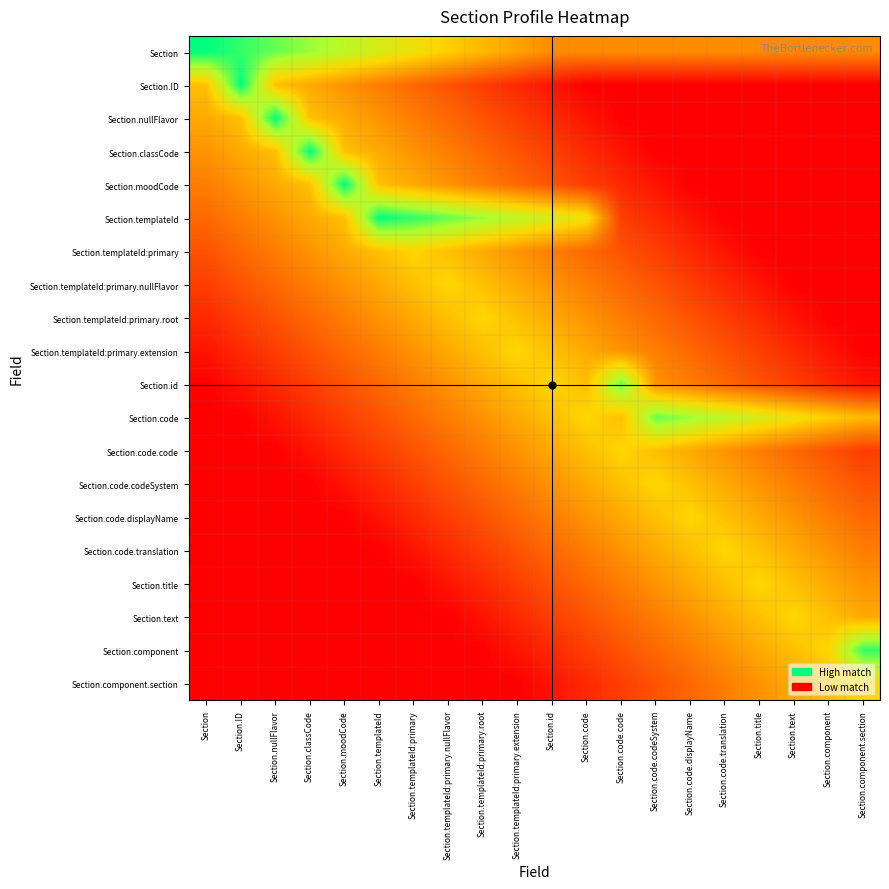

Reading right to left, transcribe all the data shown in this chart.

Section: Section.component.section=0.4	Section.component=0.4	Section.text=0.4	Section.title=0.4	Section.code.translation=0.4	Section.code.displayName=0.4	Section.code.codeSystem=0.4	Section.code.code=0.4	Section.code=0.4	Section.id=0.4	Section.templateId:primary.extension=0.5	Section.templateId:primary.root=0.5	Section.templateId:primary.nullFlavor=0.6	Section.templateId:primary=0.6	Section.templateId=0.7	Section.moodCode=0.8	Section.classCode=0.8	Section.nullFlavor=0.9	Section.ID=0.9	Section=1.0
Section.ID: Section.component.section=0.0	Section.component=0.0	Section.text=0.0	Section.title=0.0	Section.code.translation=0.0	Section.code.displayName=0.0	Section.code.codeSystem=0.0	Section.code.code=0.0	Section.code=0.0	Section.id=0.1	Section.templateId:primary.extension=0.1	Section.templateId:primary.root=0.2	Section.templateId:primary.nullFlavor=0.2	Section.templateId:primary=0.3	Section.templateId=0.4	Section.moodCode=0.4	Section.classCode=0.5	Section.nullFlavor=0.5	Section.ID=1.0	Section=0.5
Section.nullFlavor: Section.component.section=0.0	Section.component=0.0	Section.text=0.0	Section.title=0.0	Section.code.translation=0.0	Section.code.displayName=0.0	Section.code.codeSystem=0.0	Section.code.code=0.0	Section.code=0.1	Section.id=0.1	Section.templateId:primary.extension=0.2	Section.templateId:primary.root=0.2	Section.templateId:primary.nullFlavor=0.3	Section.templateId:primary=0.4	Section.templateId=0.4	Section.moodCode=0.5	Section.classCode=0.5	Section.nullFlavor=1.0	Section.ID=0.5	Section=0.5
Section.classCode: Section.component.section=0.0	Section.component=0.0	Section.text=0.0	Section.title=0.0	Section.code.translation=0.0	Section.code.displayName=0.0	Section.code.codeSystem=0.0	Section.code.code=0.1	Section.code=0.1	Section.id=0.2	Section.templateId:primary.extension=0.2	Section.templateId:primary.root=0.3	Section.templateId:primary.nullFlavor=0.4	Section.templateId:primary=0.4	Section.templateId=0.5	Section.moodCode=0.5	Section.classCode=1.0	Section.nullFlavor=0.5	Section.ID=0.5	Section=0.4
Section.moodCode: Section.component.section=0.0	Section.component=0.0	Section.text=0.0	Section.title=0.0	Section.code.translation=0.0	Section.code.displayName=0.0	Section.code.codeSystem=0.1	Section.code.code=0.1	Section.code=0.2	Section.id=0.2	Section.templateId:primary.extension=0.3	Section.templateId:primary.root=0.4	Section.templateId:primary.nullFlavor=0.4	Section.templateId:primary=0.5	Section.templateId=0.5	Section.moodCode=1.0	Section.classCode=0.5	Section.nullFlavor=0.5	Section.ID=0.4	Section=0.4
Section.templateId: Section.component.section=0.0	Section.component=0.0	Section.text=0.0	Section.title=0.0	Section.code.translation=0.0	Section.code.displayName=0.1	Section.code.codeSystem=0.1	Section.code.code=0.2	Section.code=0.6	Section.id=0.7	Section.templateId:primary.extension=0.8	Section.templateId:primary.root=0.8	Section.templateId:primary.nullFlavor=0.9	Section.templateId:primary=0.9	Section.templateId=1.0	Section.moodCode=0.5	Section.classCode=0.5	Section.nullFlavor=0.4	Section.ID=0.4	Section=0.3
Section.templateId:primary: Section.component.section=0.0	Section.component=0.0	Section.text=0.0	Section.title=0.0	Section.code.translation=0.1	Section.code.displayName=0.1	Section.code.codeSystem=0.2	Section.code.code=0.2	Section.code=0.3	Section.id=0.4	Section.templateId:primary.extension=0.4	Section.templateId:primary.root=0.5	Section.templateId:primary.nullFlavor=0.5	Section.templateId:primary=0.6	Section.templateId=0.5	Section.moodCode=0.5	Section.classCode=0.4	Section.nullFlavor=0.4	Section.ID=0.3	Section=0.2
Section.templateId:primary.nullFlavor: Section.component.section=0.0	Section.component=0.0	Section.text=0.0	Section.title=0.1	Section.code.translation=0.1	Section.code.displayName=0.2	Section.code.codeSystem=0.2	Section.code.code=0.3	Section.code=0.4	Section.id=0.4	Section.templateId:primary.extension=0.5	Section.templateId:primary.root=0.5	Section.templateId:primary.nullFlavor=0.6	Section.templateId:primary=0.5	Section.templateId=0.5	Section.moodCode=0.4	Section.classCode=0.4	Section.nullFlavor=0.3	Section.ID=0.2	Section=0.2
Section.templateId:primary.root: Section.component.section=0.0	Section.component=0.0	Section.text=0.1	Section.title=0.1	Section.code.translation=0.2	Section.code.displayName=0.2	Section.code.codeSystem=0.3	Section.code.code=0.4	Section.code=0.4	Section.id=0.5	Section.templateId:primary.extension=0.5	Section.templateId:primary.root=0.6	Section.templateId:primary.nullFlavor=0.5	Section.templateId:primary=0.5	Section.templateId=0.4	Section.moodCode=0.4	Section.classCode=0.3	Section.nullFlavor=0.2	Section.ID=0.2	Section=0.1
Section.templateId:primary.extension: Section.component.section=0.0	Section.component=0.1	Section.text=0.1	Section.title=0.2	Section.code.translation=0.2	Section.code.displayName=0.3	Section.code.codeSystem=0.4	Section.code.code=0.4	Section.code=0.5	Section.id=0.5	Section.templateId:primary.extension=0.6	Section.templateId:primary.root=0.5	Section.templateId:primary.nullFlavor=0.5	Section.templateId:primary=0.4	Section.templateId=0.4	Section.moodCode=0.3	Section.classCode=0.2	Section.nullFlavor=0.2	Section.ID=0.1	Section=0.1
Section.id: Section.component.section=0.1	Section.component=0.1	Section.text=0.2	Section.title=0.2	Section.code.translation=0.3	Section.code.displayName=0.4	Section.code.codeSystem=0.4	Section.code.code=0.9	Section.code=0.5	Section.id=0.6	Section.templateId:primary.extension=0.5	Section.templateId:primary.root=0.5	Section.templateId:primary.nullFlavor=0.4	Section.templateId:primary=0.4	Section.templateId=0.3	Section.moodCode=0.2	Section.classCode=0.2	Section.nullFlavor=0.1	Section.ID=0.1	Section=0.0
Section.code: Section.component.section=0.5	Section.component=0.6	Section.text=0.6	Section.title=0.7	Section.code.translation=0.8	Section.code.displayName=0.8	Section.code.codeSystem=0.9	Section.code.code=0.5	Section.code=0.6	Section.id=0.5	Section.templateId:primary.extension=0.5	Section.templateId:primary.root=0.4	Section.templateId:primary.nullFlavor=0.4	Section.templateId:primary=0.3	Section.templateId=0.2	Section.moodCode=0.2	Section.classCode=0.1	Section.nullFlavor=0.1	Section.ID=0.0	Section=0.0
Section.code.code: Section.component.section=0.2	Section.component=0.2	Section.text=0.3	Section.title=0.4	Section.code.translation=0.4	Section.code.displayName=0.5	Section.code.codeSystem=0.5	Section.code.code=0.6	Section.code=0.5	Section.id=0.5	Section.templateId:primary.extension=0.4	Section.templateId:primary.root=0.4	Section.templateId:primary.nullFlavor=0.3	Section.templateId:primary=0.2	Section.templateId=0.2	Section.moodCode=0.1	Section.classCode=0.1	Section.nullFlavor=0.0	Section.ID=0.0	Section=0.0
Section.code.codeSystem: Section.component.section=0.2	Section.component=0.3	Section.text=0.4	Section.title=0.4	Section.code.translation=0.5	Section.code.displayName=0.5	Section.code.codeSystem=0.6	Section.code.code=0.5	Section.code=0.5	Section.id=0.4	Section.templateId:primary.extension=0.4	Section.templateId:primary.root=0.3	Section.templateId:primary.nullFlavor=0.2	Section.templateId:primary=0.2	Section.templateId=0.1	Section.moodCode=0.1	Section.classCode=0.0	Section.nullFlavor=0.0	Section.ID=0.0	Section=0.0
Section.code.displayName: Section.component.section=0.3	Section.component=0.4	Section.text=0.4	Section.title=0.5	Section.code.translation=0.5	Section.code.displayName=0.6	Section.code.codeSystem=0.5	Section.code.code=0.5	Section.code=0.4	Section.id=0.4	Section.templateId:primary.extension=0.3	Section.templateId:primary.root=0.2	Section.templateId:primary.nullFlavor=0.2	Section.templateId:primary=0.1	Section.templateId=0.1	Section.moodCode=0.0	Section.classCode=0.0	Section.nullFlavor=0.0	Section.ID=0.0	Section=0.0
Section.code.translation: Section.component.section=0.4	Section.component=0.4	Section.text=0.5	Section.title=0.5	Section.code.translation=0.6	Section.code.displayName=0.5	Section.code.codeSystem=0.5	Section.code.code=0.4	Section.code=0.4	Section.id=0.3	Section.templateId:primary.extension=0.2	Section.templateId:primary.root=0.2	Section.templateId:primary.nullFlavor=0.1	Section.templateId:primary=0.1	Section.templateId=0.0	Section.moodCode=0.0	Section.classCode=0.0	Section.nullFlavor=0.0	Section.ID=0.0	Section=0.0
Section.title: Section.component.section=0.4	Section.component=0.5	Section.text=0.5	Section.title=0.6	Section.code.translation=0.5	Section.code.displayName=0.5	Section.code.codeSystem=0.4	Section.code.code=0.4	Section.code=0.3	Section.id=0.2	Section.templateId:primary.extension=0.2	Section.templateId:primary.root=0.1	Section.templateId:primary.nullFlavor=0.1	Section.templateId:primary=0.0	Section.templateId=0.0	Section.moodCode=0.0	Section.classCode=0.0	Section.nullFlavor=0.0	Section.ID=0.0	Section=0.0
Section.text: Section.component.section=0.5	Section.component=0.5	Section.text=0.6	Section.title=0.5	Section.code.translation=0.5	Section.code.displayName=0.4	Section.code.codeSystem=0.4	Section.code.code=0.3	Section.code=0.2	Section.id=0.2	Section.templateId:primary.extension=0.1	Section.templateId:primary.root=0.1	Section.templateId:primary.nullFlavor=0.0	Section.templateId:primary=0.0	Section.templateId=0.0	Section.moodCode=0.0	Section.classCode=0.0	Section.nullFlavor=0.0	Section.ID=0.0	Section=0.0
Section.component: Section.component.section=0.9	Section.component=0.6	Section.text=0.5	Section.title=0.5	Section.code.translation=0.4	Section.code.displayName=0.4	Section.code.codeSystem=0.3	Section.code.code=0.2	Section.code=0.2	Section.id=0.1	Section.templateId:primary.extension=0.1	Section.templateId:primary.root=0.0	Section.templateId:primary.nullFlavor=0.0	Section.templateId:primary=0.0	Section.templateId=0.0	Section.moodCode=0.0	Section.classCode=0.0	Section.nullFlavor=0.0	Section.ID=0.0	Section=0.0
Section.component.section: Section.component.section=0.6	Section.component=0.5	Section.text=0.5	Section.title=0.4	Section.code.translation=0.4	Section.code.displayName=0.3	Section.code.codeSystem=0.2	Section.code.code=0.2	Section.code=0.1	Section.id=0.1	Section.templateId:primary.extension=0.0	Section.templateId:primary.root=0.0	Section.templateId:primary.nullFlavor=0.0	Section.templateId:primary=0.0	Section.templateId=0.0	Section.moodCode=0.0	Section.classCode=0.0	Section.nullFlavor=0.0	Section.ID=0.0	Section=0.0